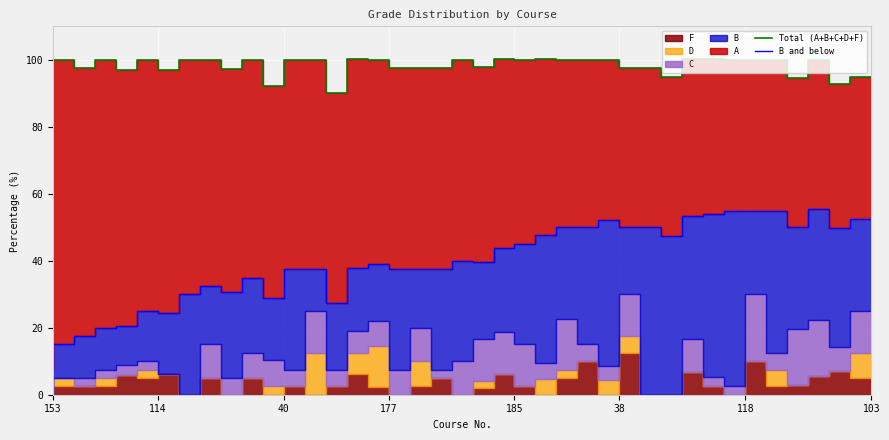

What is the difference between the second highest and minimum values in the B and below series?

47.5